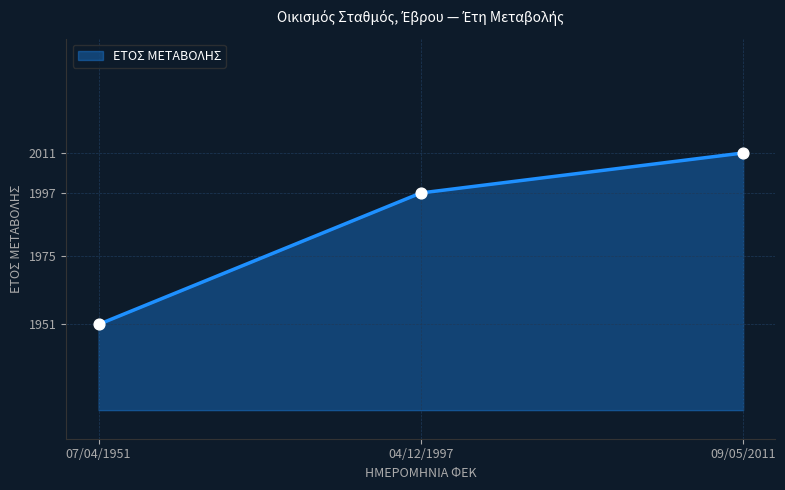

What is the change in value from 07/04/1951 to 09/05/2011?

+60